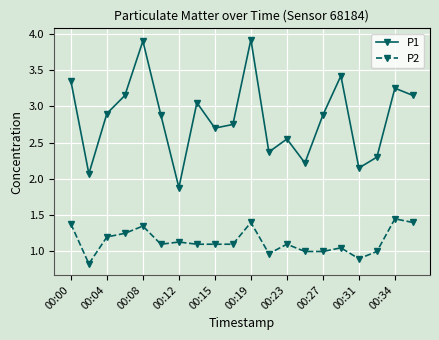

Rank the series by their maximum value, from highest to lowest.

P1, P2